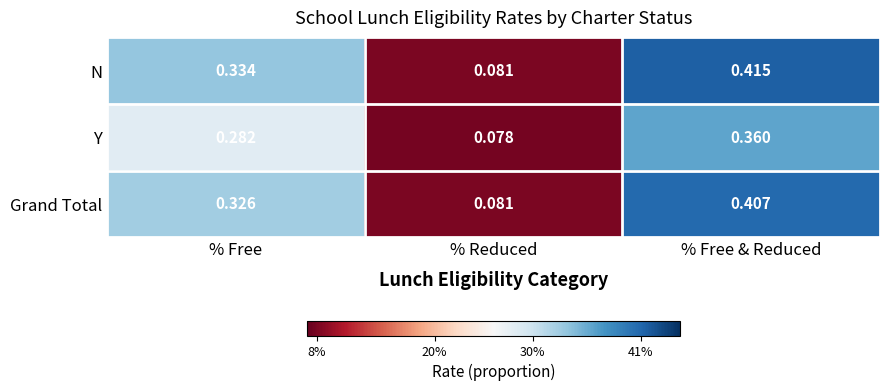

Which series has the widest spread of values?

N